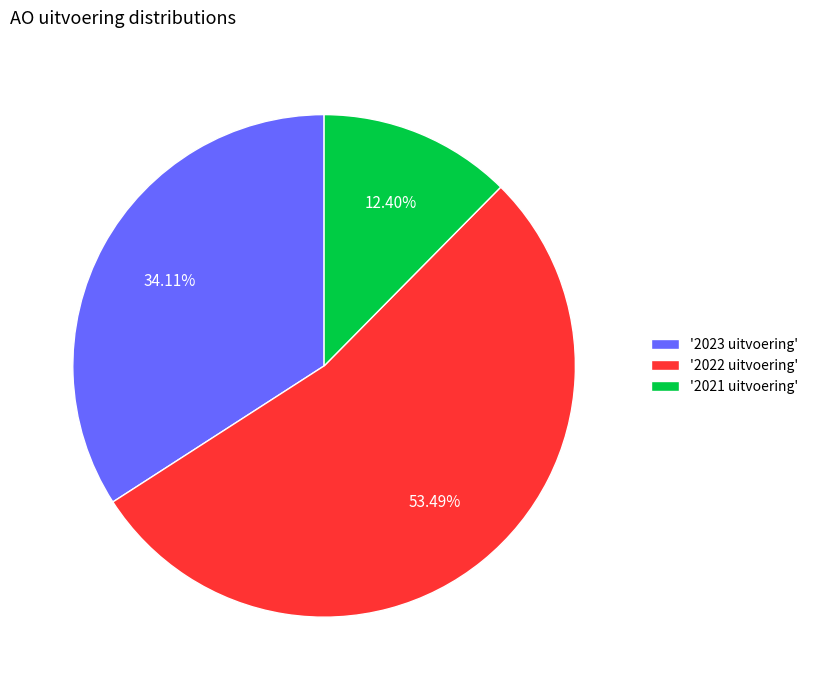

How many segments does this pie chart have?

3